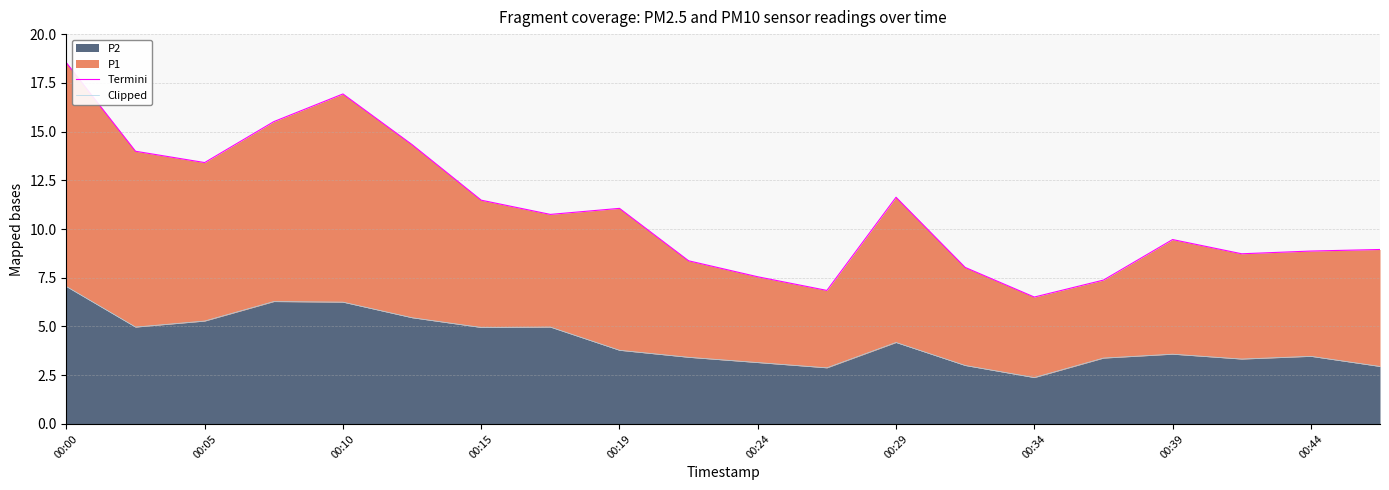

What is the difference between the maximum and minimum values in the Termini series?

12.0